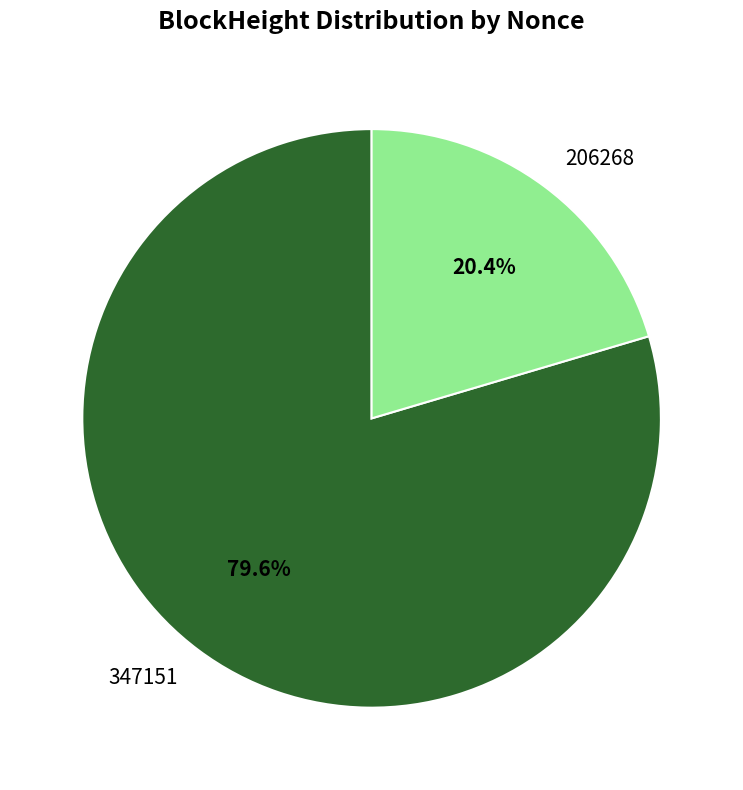

To the nearest percent, what percentage of the pie is 206268?

20%